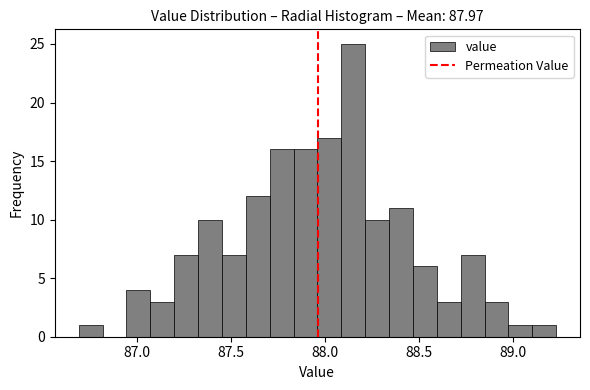

Read against the x-axis, roughly where is the centre of the tallest bar?

88.15